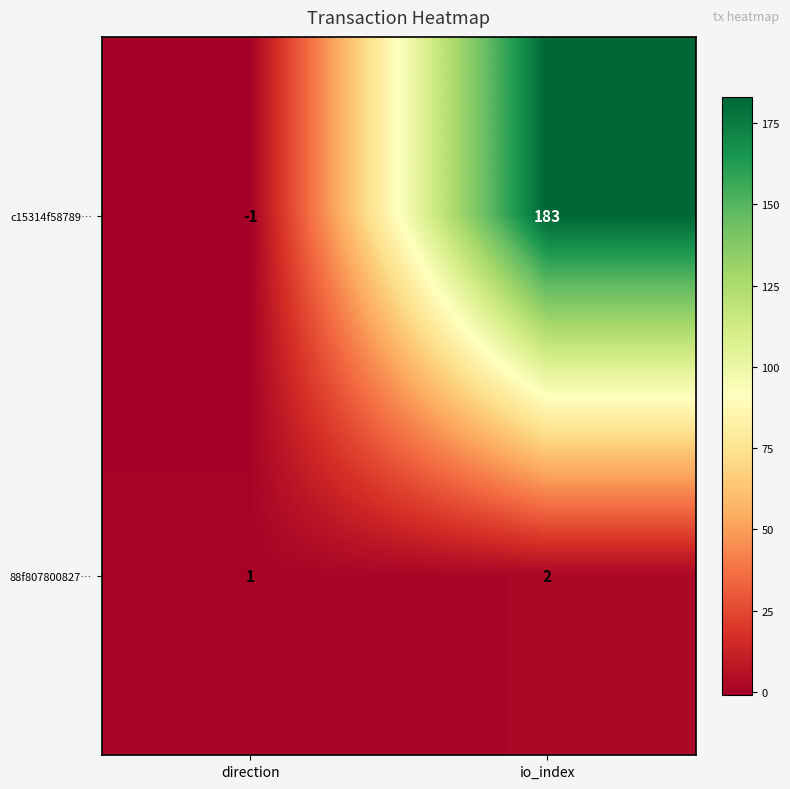

What is the minimum value shown in the chart?

-1